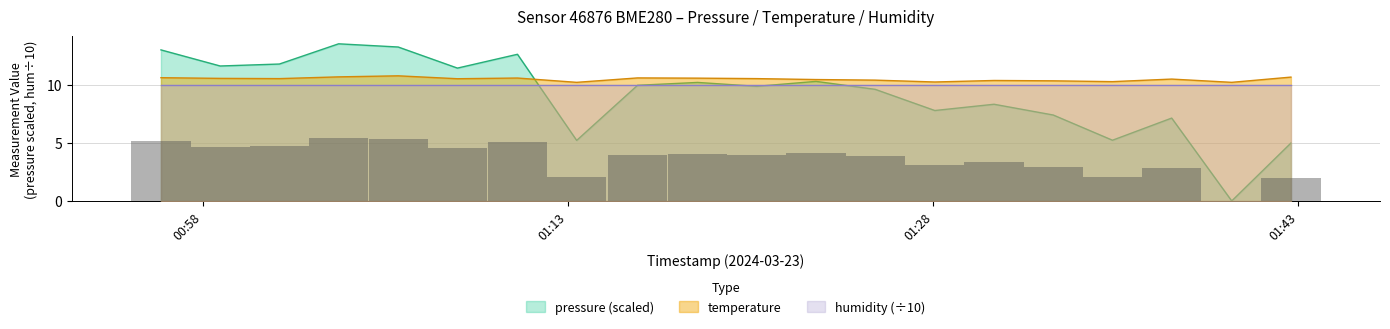

True or false: temperature and pressure (scaled) cross at least once.

True